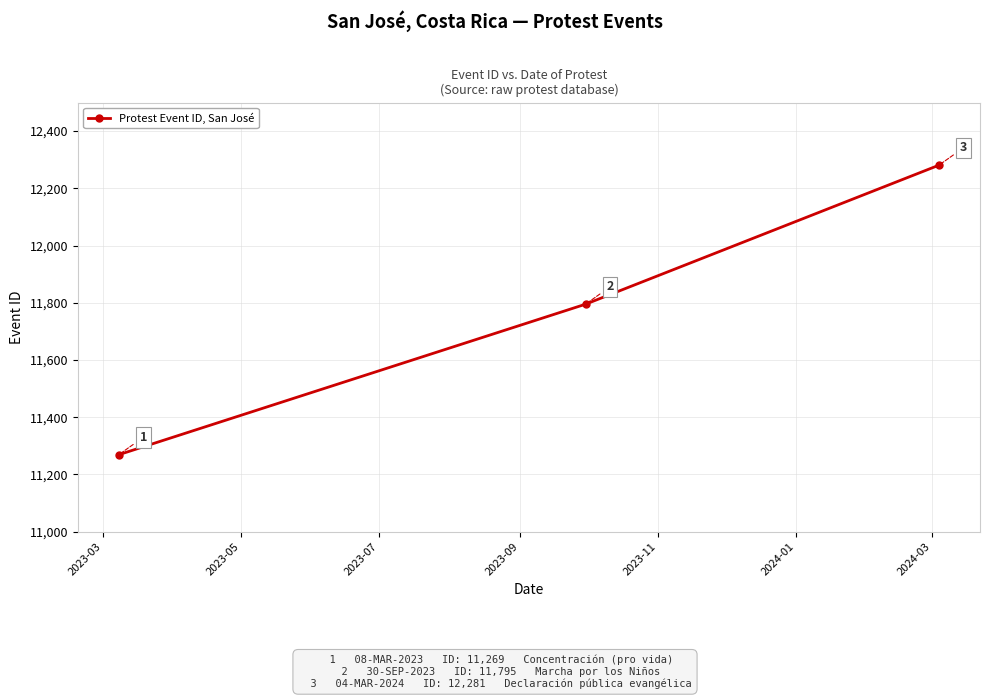

Count the values in the range 11269 to 12281.

3